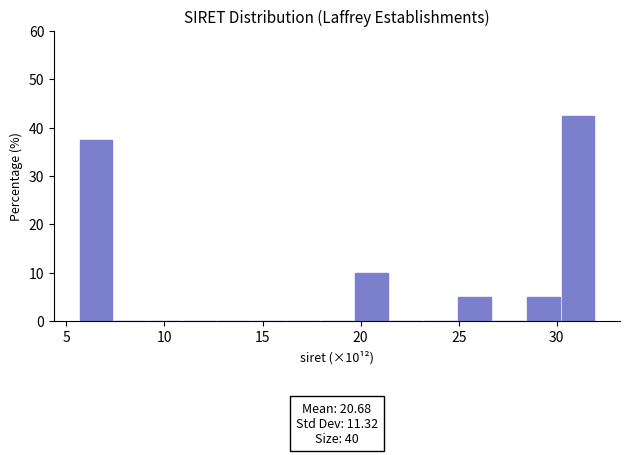

Around what value on the x-axis is the tallest bar? Give the approximate position of its centre, as read against the axis.

31.0